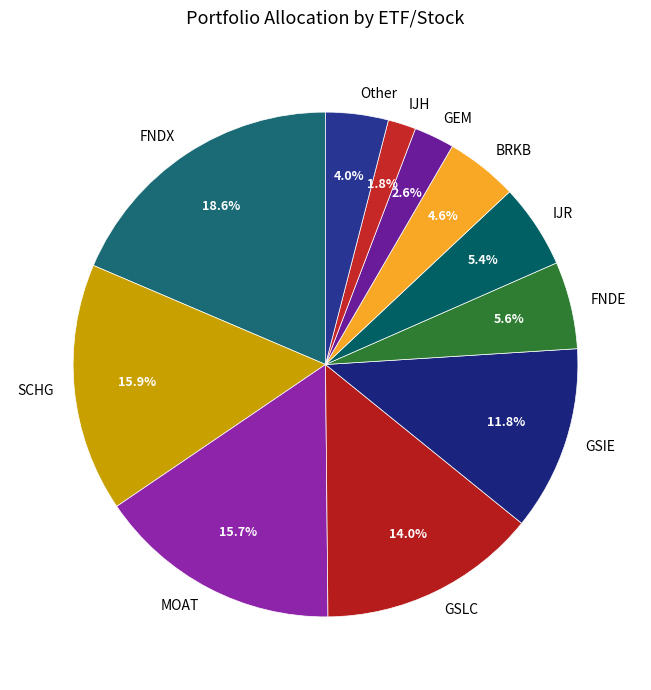

What is the largest slice in the pie chart?

FNDX